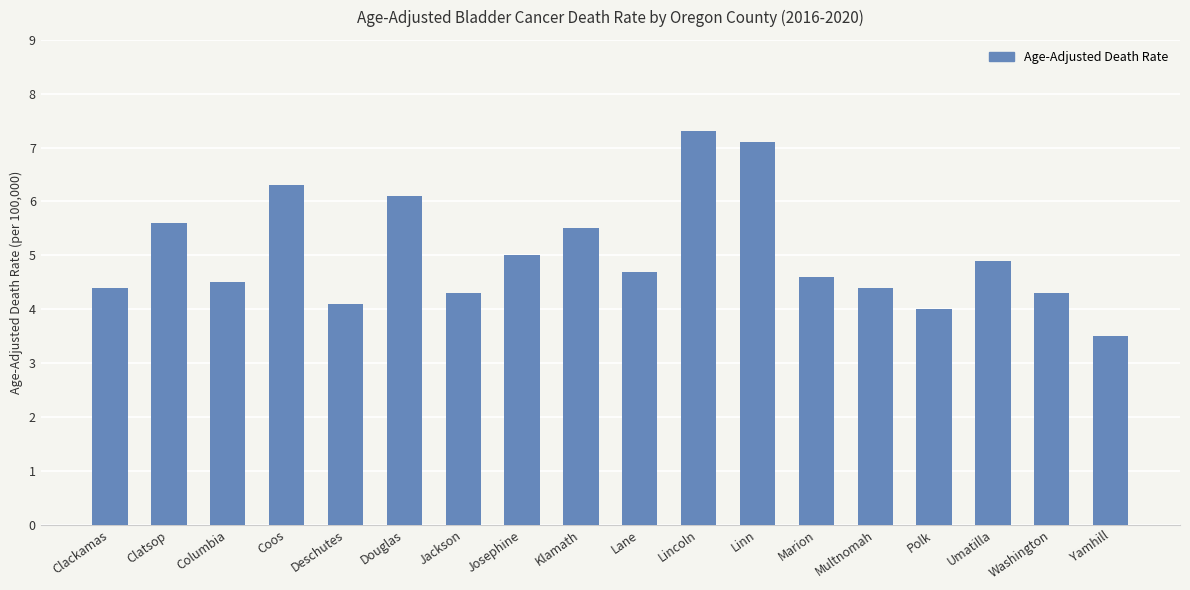

The chart shows a value of 5.6 at Clatsop. True or false?

True